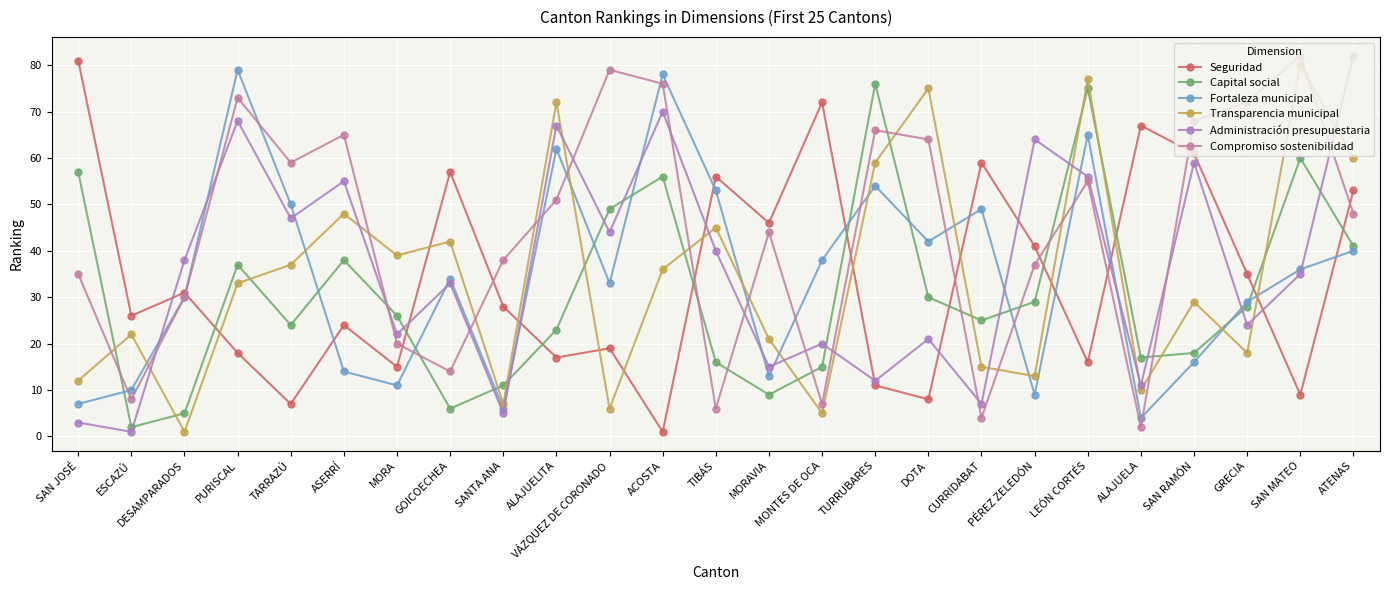

Is it true that Fortaleza municipal equals 10 at ESCAZÚ?

True